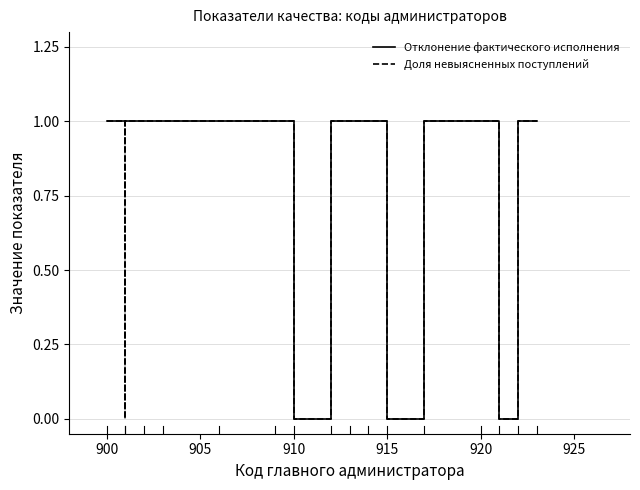

What is the value of the Отклонение фактического исполнения point at the 13th from the left?

1